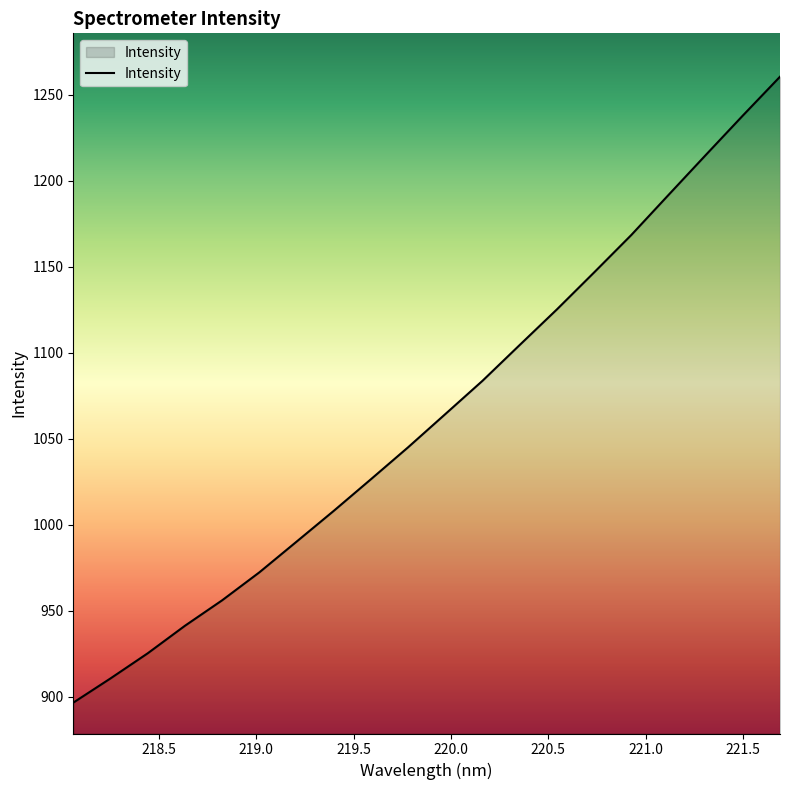

What is the greatest value displayed?

1260.5